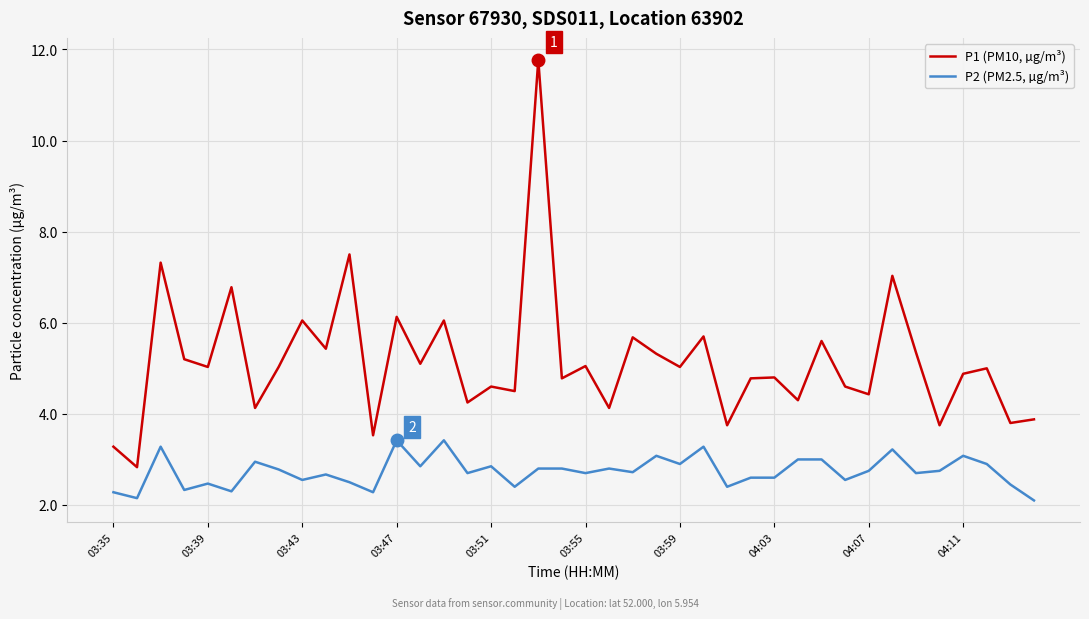

Rank the series by their maximum value, from highest to lowest.

P1 (PM10, µg/m³), P2 (PM2.5, µg/m³)